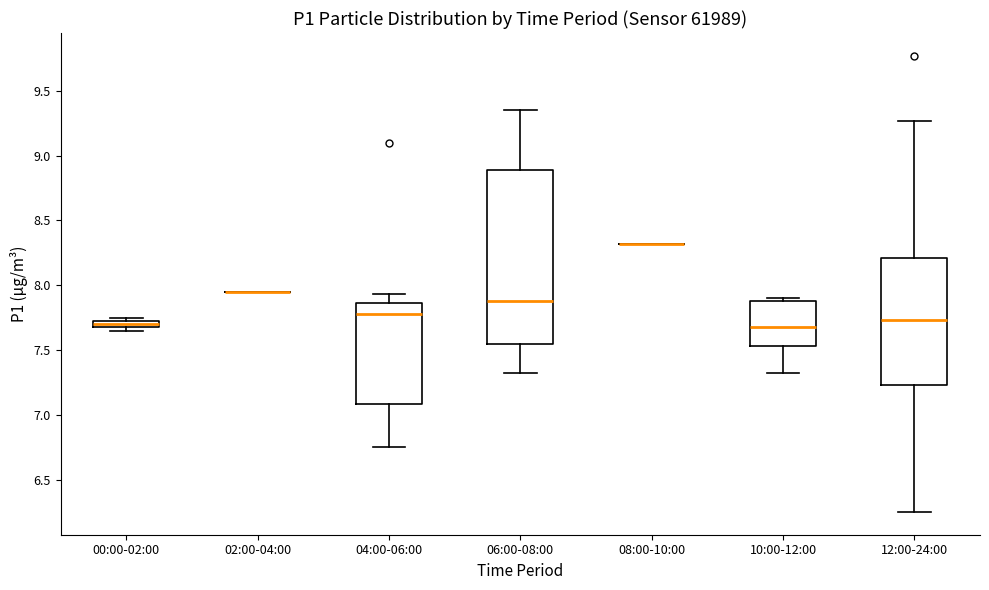

Comparing the boxes themselves (not the whiskers), which one is the tallest?

06:00-08:00